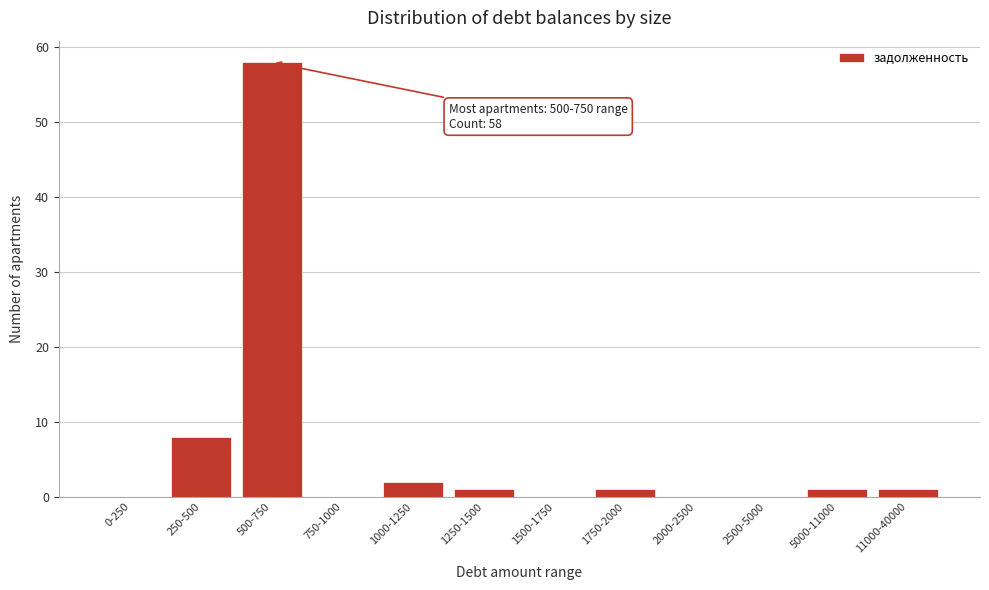

Reading right to left, extract all data points from this chart.

11000-40000=1	5000-11000=1	2500-5000=0	2000-2500=0	1750-2000=1	1500-1750=0	1250-1500=1	1000-1250=2	750-1000=0	500-750=58	250-500=8	0-250=0